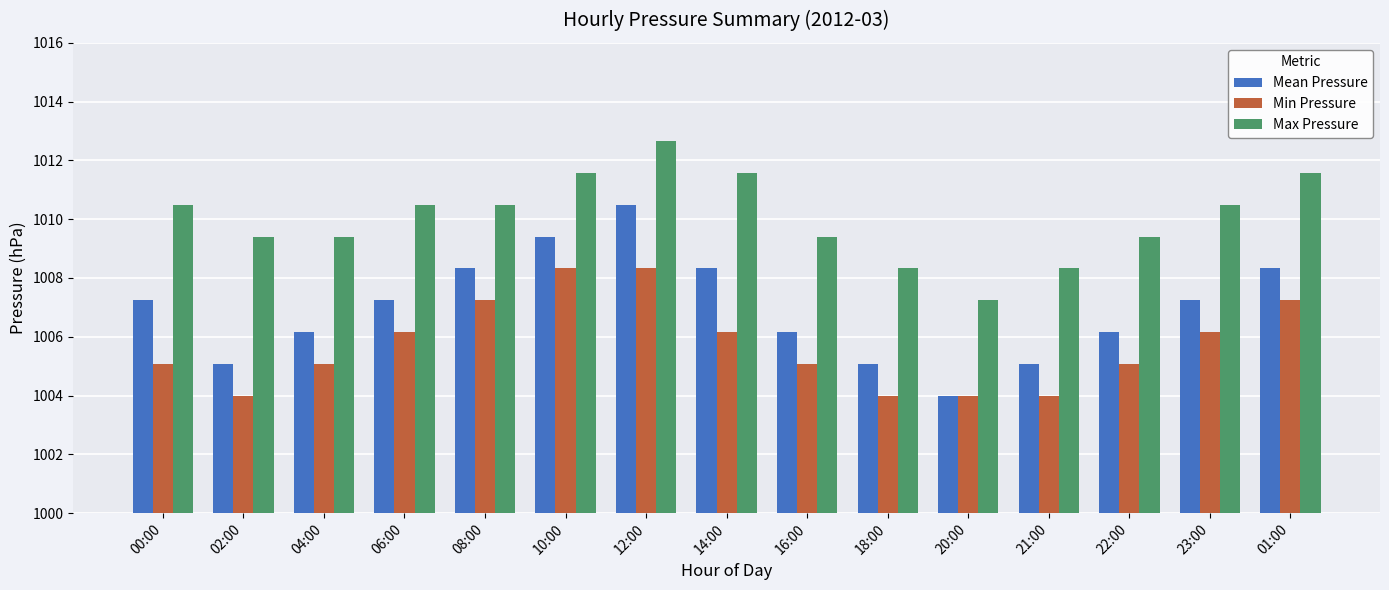

How many categories are shown in the chart?

15